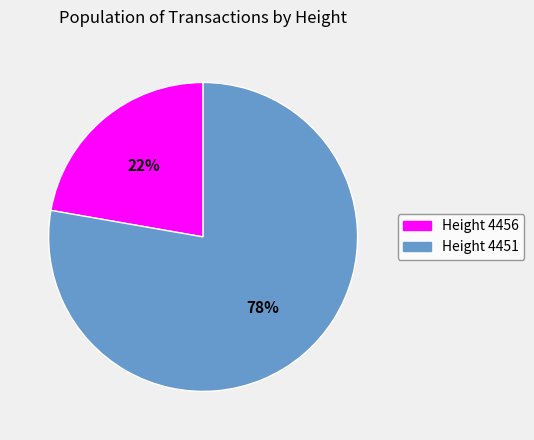

To the nearest percent, what is the average slice percentage?

50%